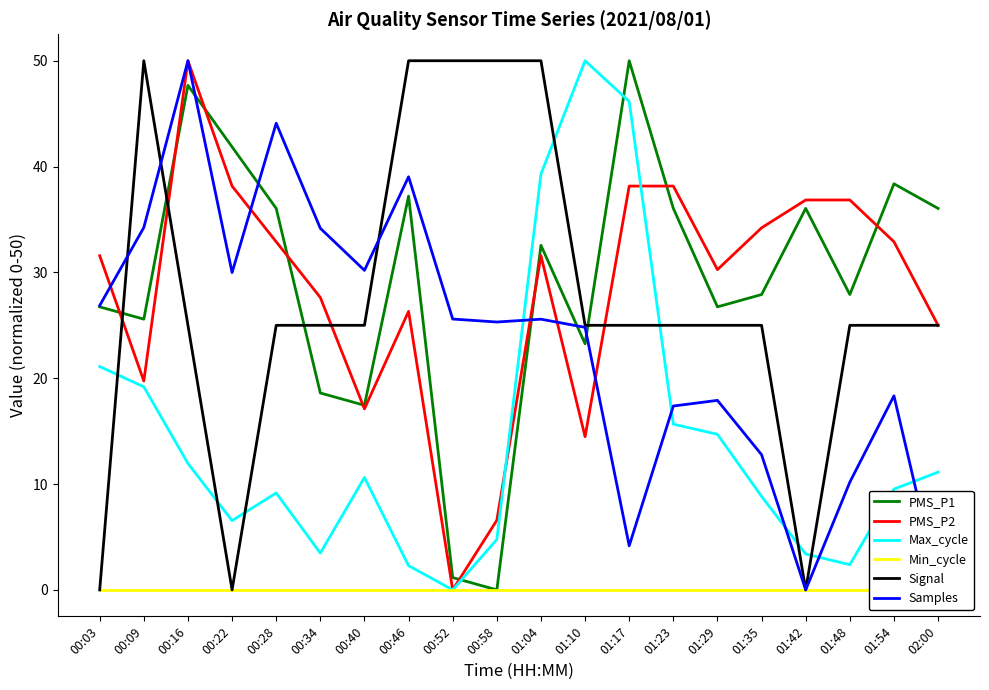

Is it true that Max_cycle equals 21.1 at 00:03?

True